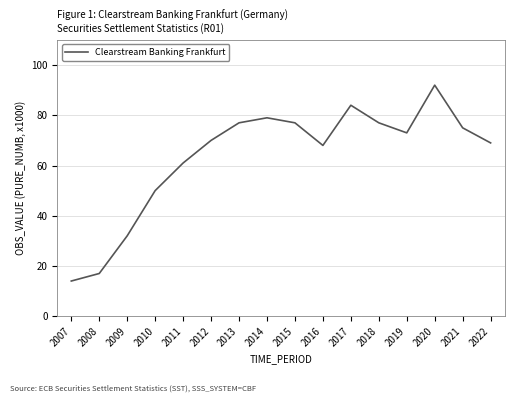

Does the chart display data point markers on the line(s)?

No